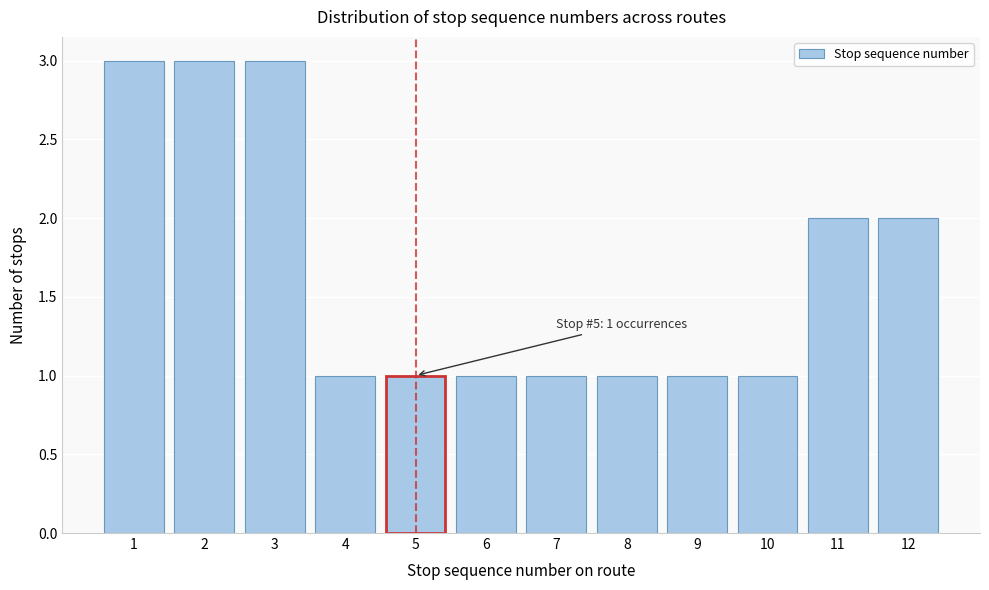

Reading right to left, list all the values displayed in this chart.

2	2	1	1	1	1	1	1	1	3	3	3